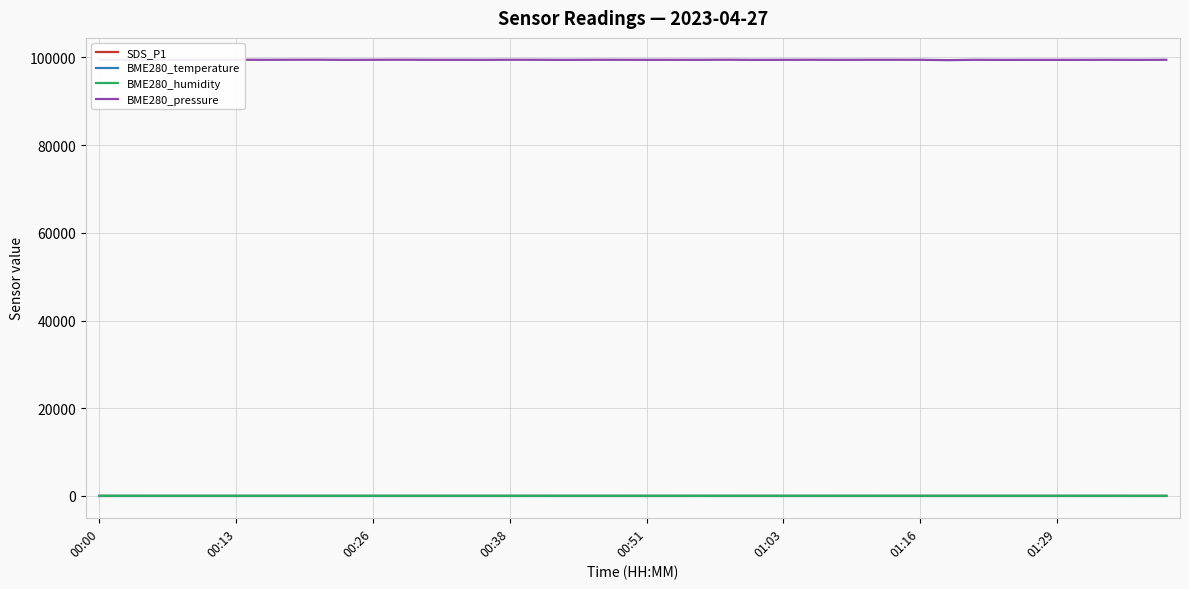

Reading right to left, list all the values displayed in this chart.

SDS_P1: 3.6	2.1	7.2	6.1	3.8	4.8	2.8	4.6	3.9	6.1	6.4	2.6	5.8	6.5	2.6	5.2	3.2	8.6	3.9	2.9	4.9	4.2	4.0	11.5	3.4	6.1	5.5	3.1	2.1	6.5	6.3	2.9	6.1	2.5	3.1	4.5	3.2	6.0	5.2	4.8
BME280_temperature: 10.0	10.1	10.3	10.4	10.0	9.8	9.8	9.8	9.4	9.7	9.6	9.5	9.5	9.4	9.1	9.1	9.3	9.6	9.4	9.2	9.2	9.3	9.4	9.7	9.4	9.4	8.9	8.7	8.7	8.8	8.7	8.6	8.7	8.8	8.8	8.8	8.6	8.6	8.6	8.5
BME280_humidity: 33.1	32.1	34.4	36.9	34.2	36.4	35.5	35.3	35.3	35.7	35.8	36.9	35.8	38.8	37.4	34.8	37.0	37.9	37.9	38.4	38.3	38.5	39.5	39.6	39.7	41.8	41.3	39.4	39.7	40.8	40.7	41.6	41.1	41.6	41.4	40.8	41.0	41.7	43.7	42.5
BME280_pressure: 99454.8	99436.2	99452.2	99441.7	99435.8	99439.8	99430.9	99454.4	99373.8	99454.7	99456.6	99456.9	99445.6	99458.9	99451.0	99435.2	99468.6	99448.1	99446.7	99448.9	99454.1	99459.9	99438.0	99455.7	99461.4	99445.9	99449.7	99451.8	99465.7	99455.2	99438.9	99469.4	99459.7	99451.7	99463.0	99461.2	99454.6	99458.2	99474.7	99447.1